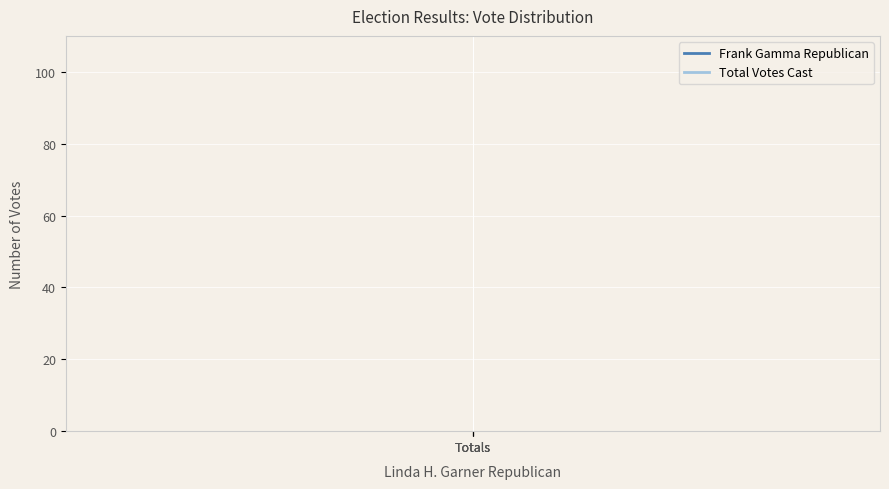

Reading right to left, list all the values displayed in this chart.

Frank Gamma Republican: 27	27	27
Total Votes Cast: 89	89	89